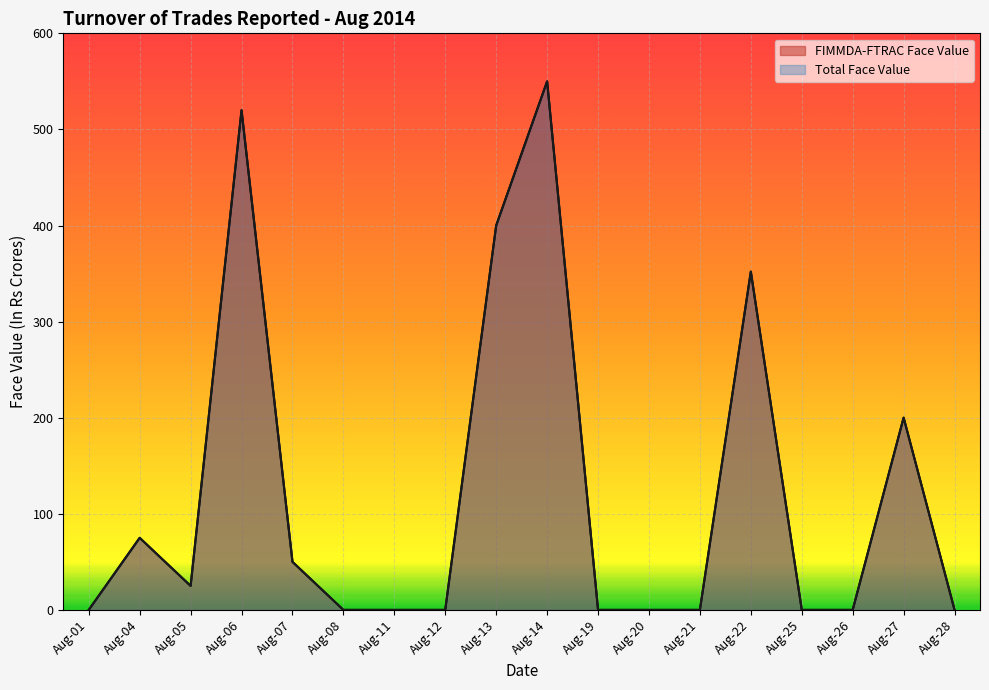

Is the value of Total Face Value at Aug-07 greater than the value of FIMMDA-FTRAC Face Value at Aug-28?

Yes